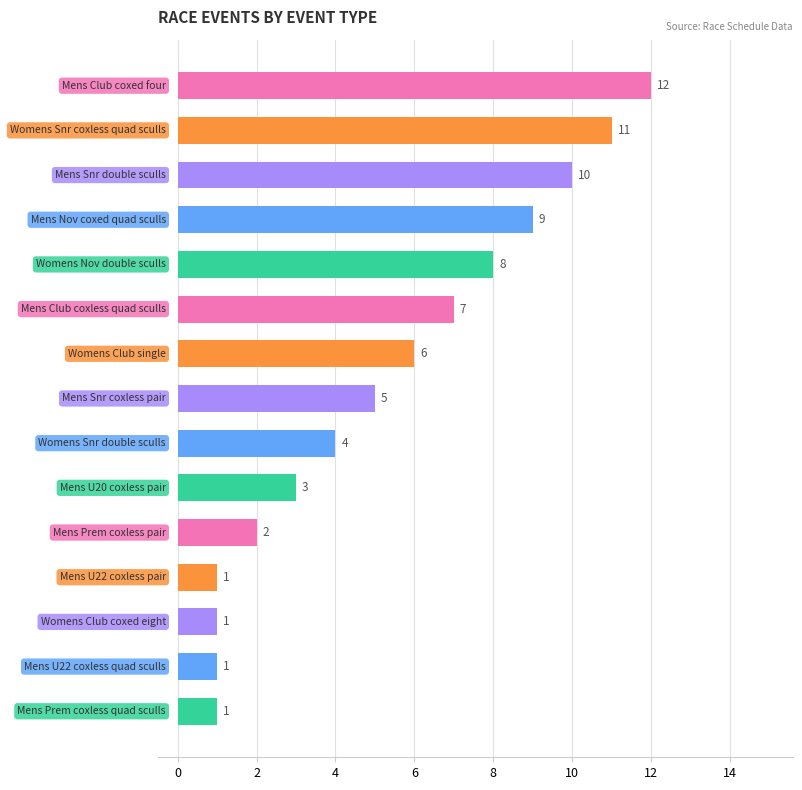

What is the value of the 12th bar from the top?

1